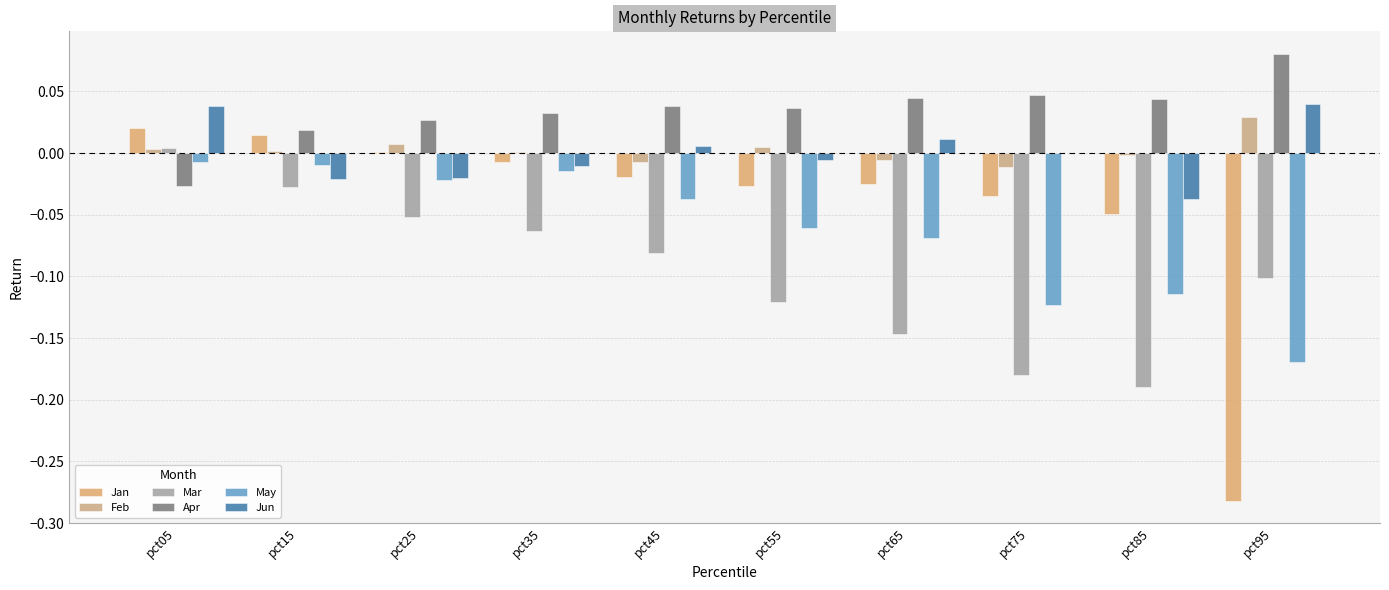

What is the maximum value shown in the chart?

0.1